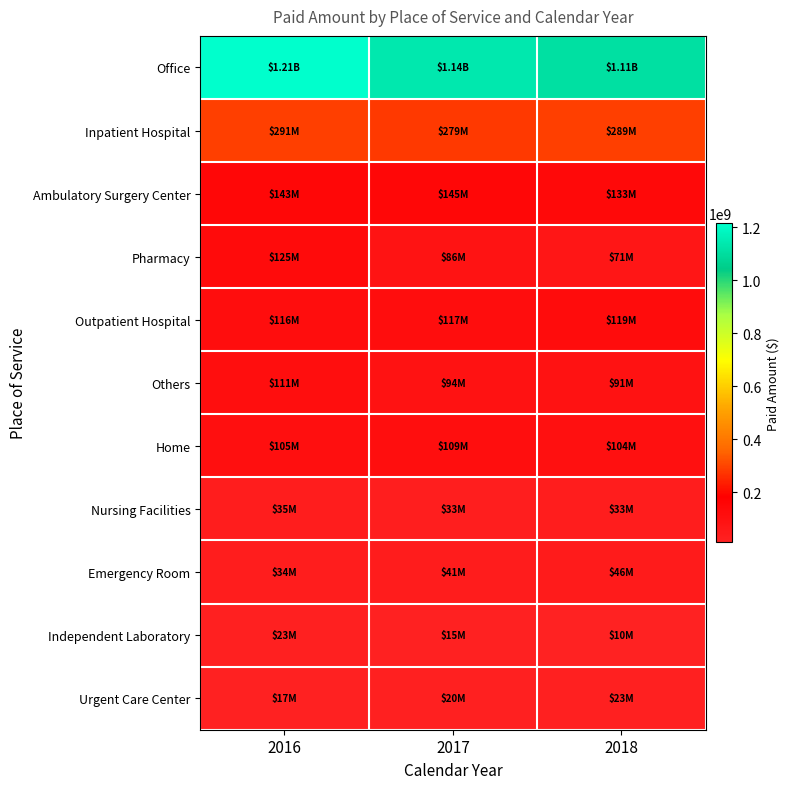

Which series has the largest range (max minus min)?

Office